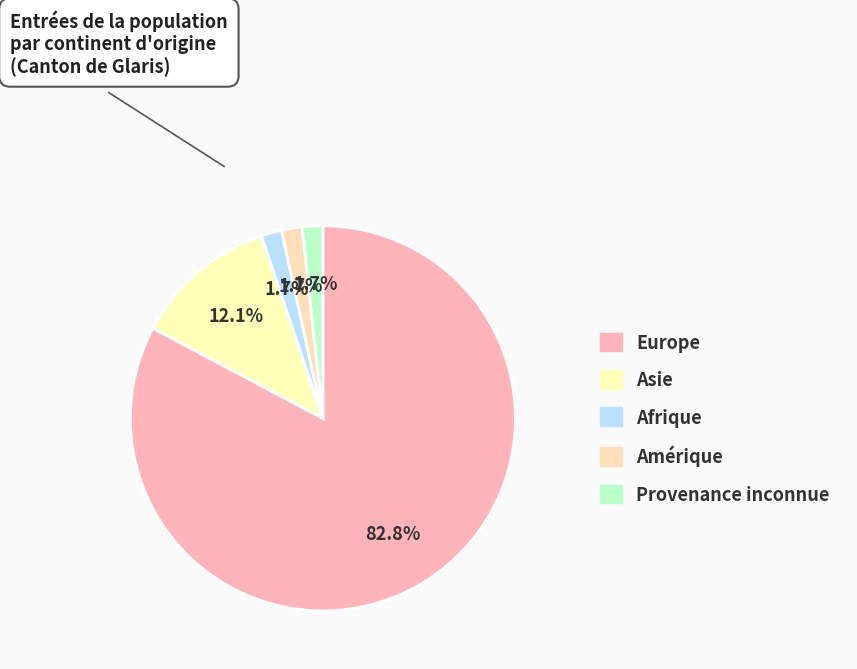

The Afrique slice represents 2% of the pie. True or false?

True